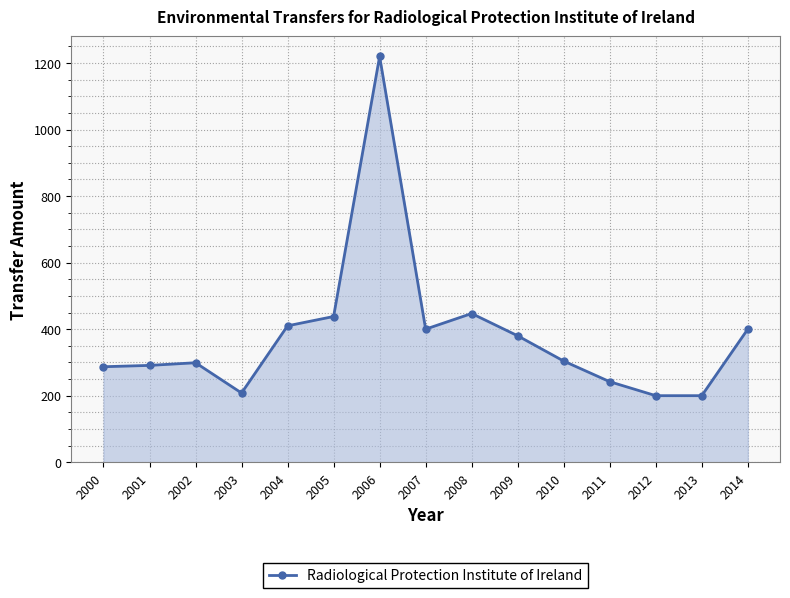

How many interior local peaks (higher than both neighbors) does the data have?

3